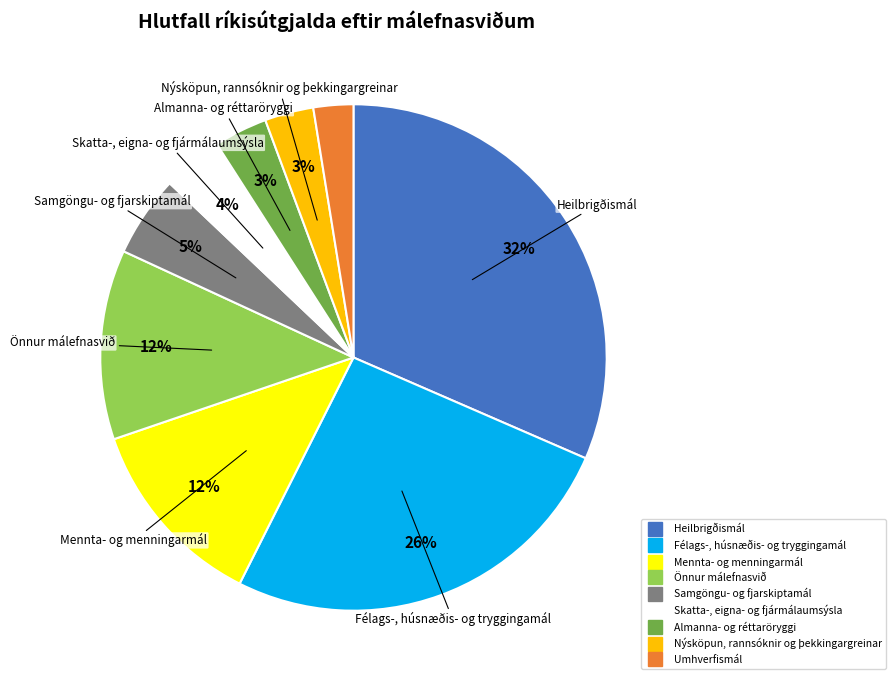

To the nearest percent, what is the difference between the largest and smallest slice percentages?

29%